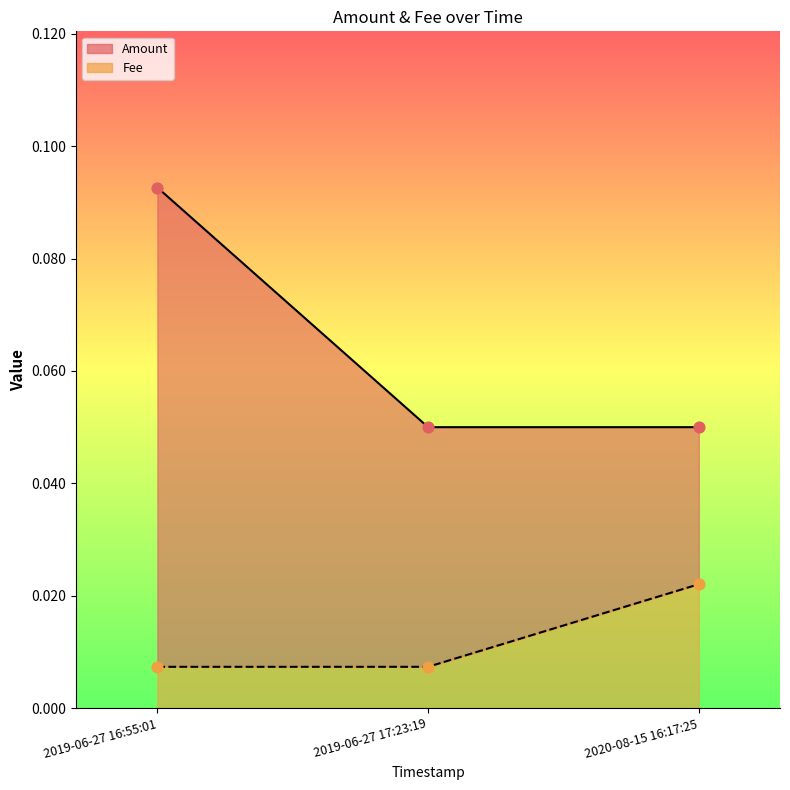

Is the value of Amount at 2019-06-27 17:23:19 greater than the value of Fee at 2019-06-27 17:23:19?

Yes